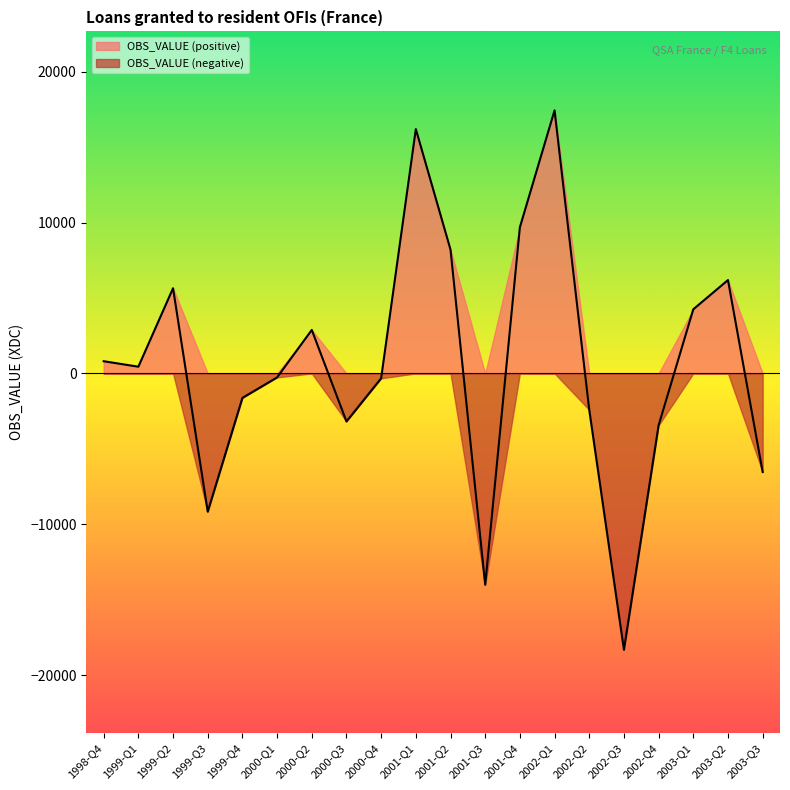

Reading left to right, transcribe all the data shown in this chart.

809	445	5645	-9164	-1622	-264	2881	-3184	-325	16193	8203	-14008	9687	17437	-2416	-18317	-3438	4250	6188	-6534